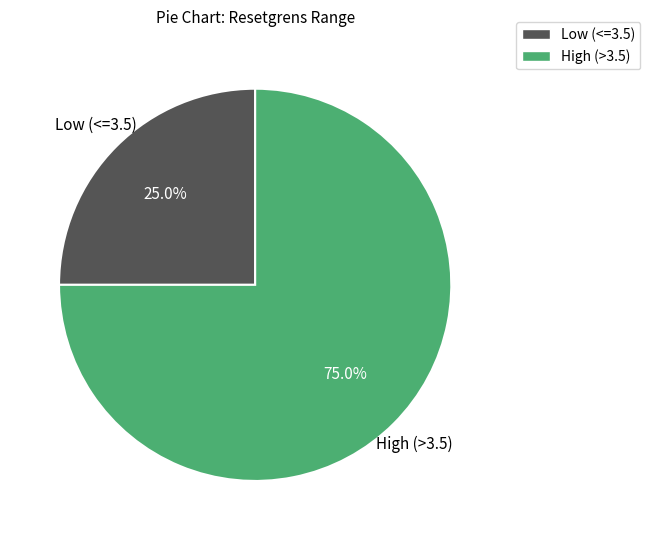

Is there a majority slice in this chart?

Yes